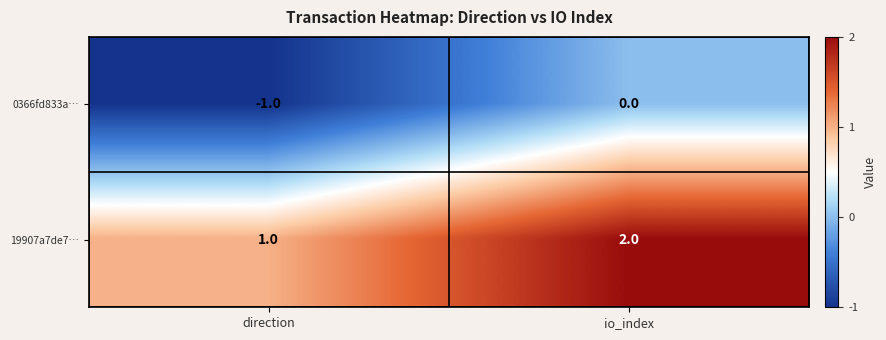

How many values in the 19907a7de7… series are below 2?

1